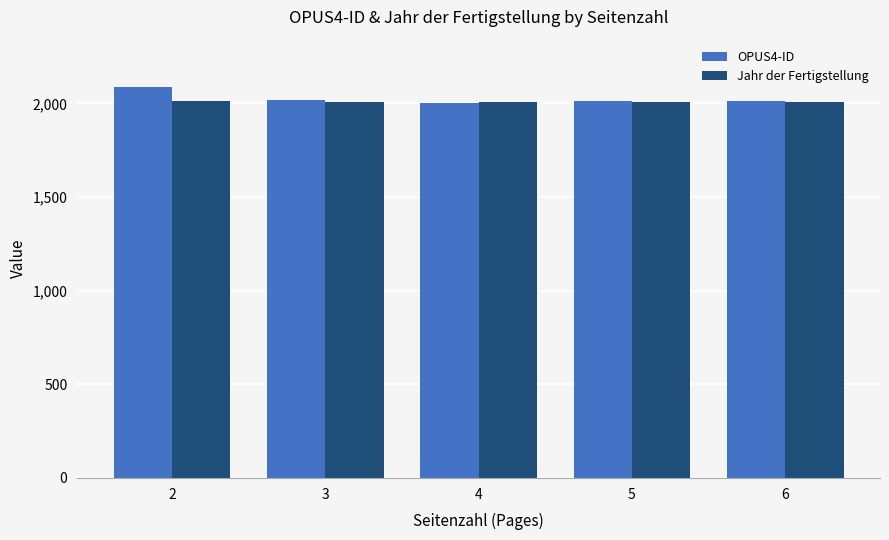

What is the total value across all series at 3?

4024